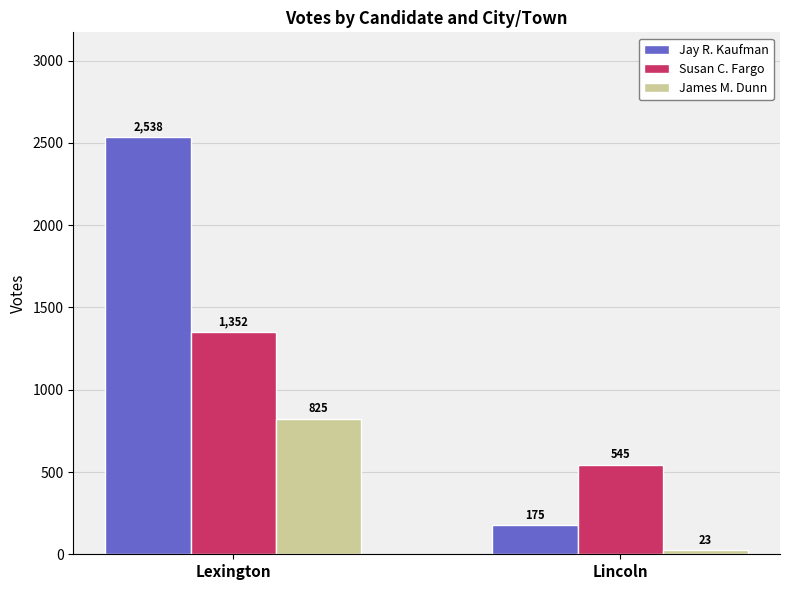

Rank the categories by Susan C. Fargo value from highest to lowest.

Lexington, Lincoln